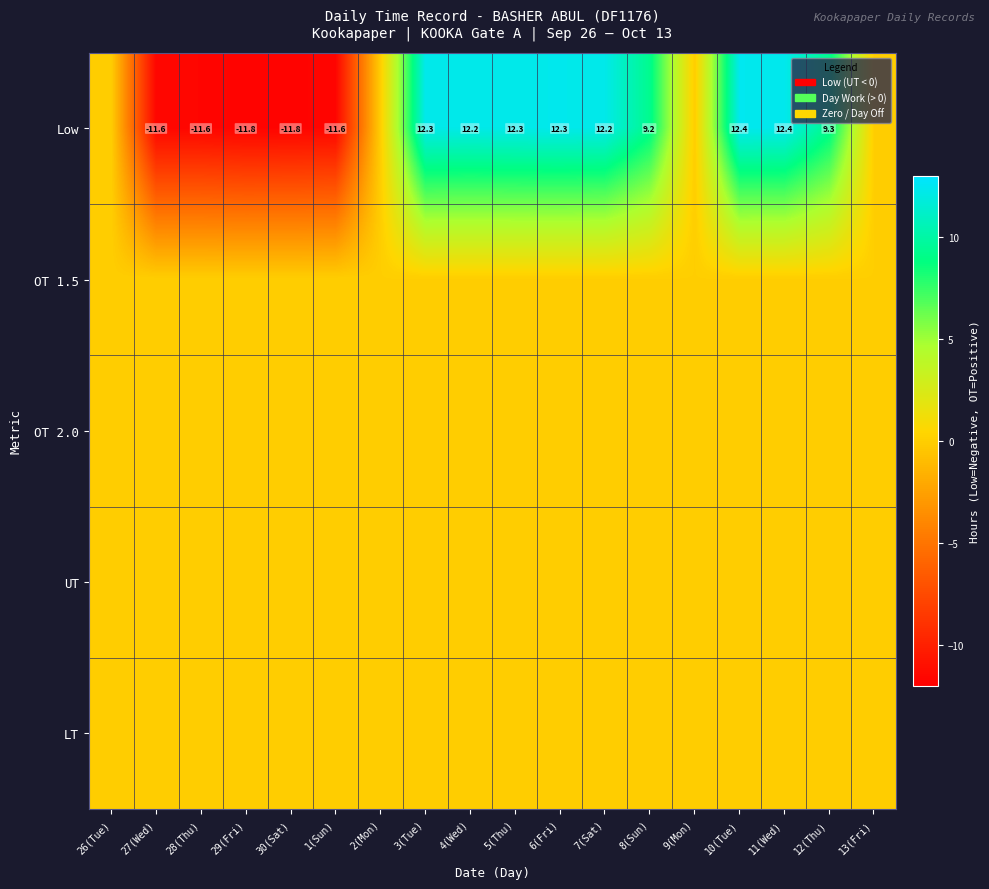

What is the maximum value shown in the chart?

12.4